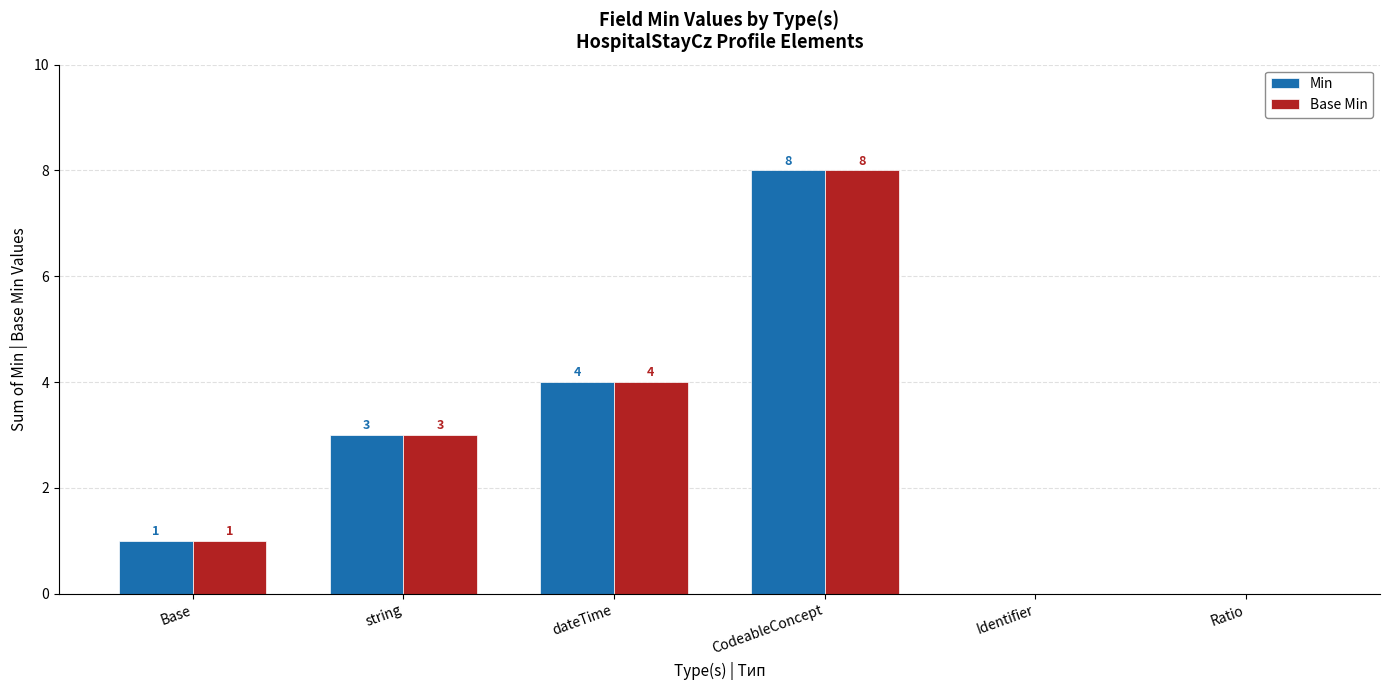

What is the maximum value for Min?

8